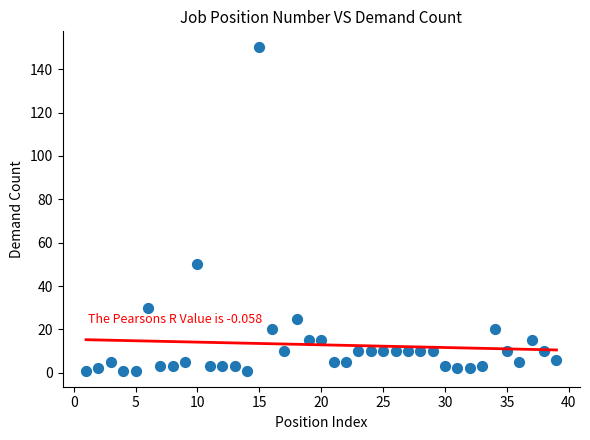

What Y value in the scatter plot is closest to 75?

50